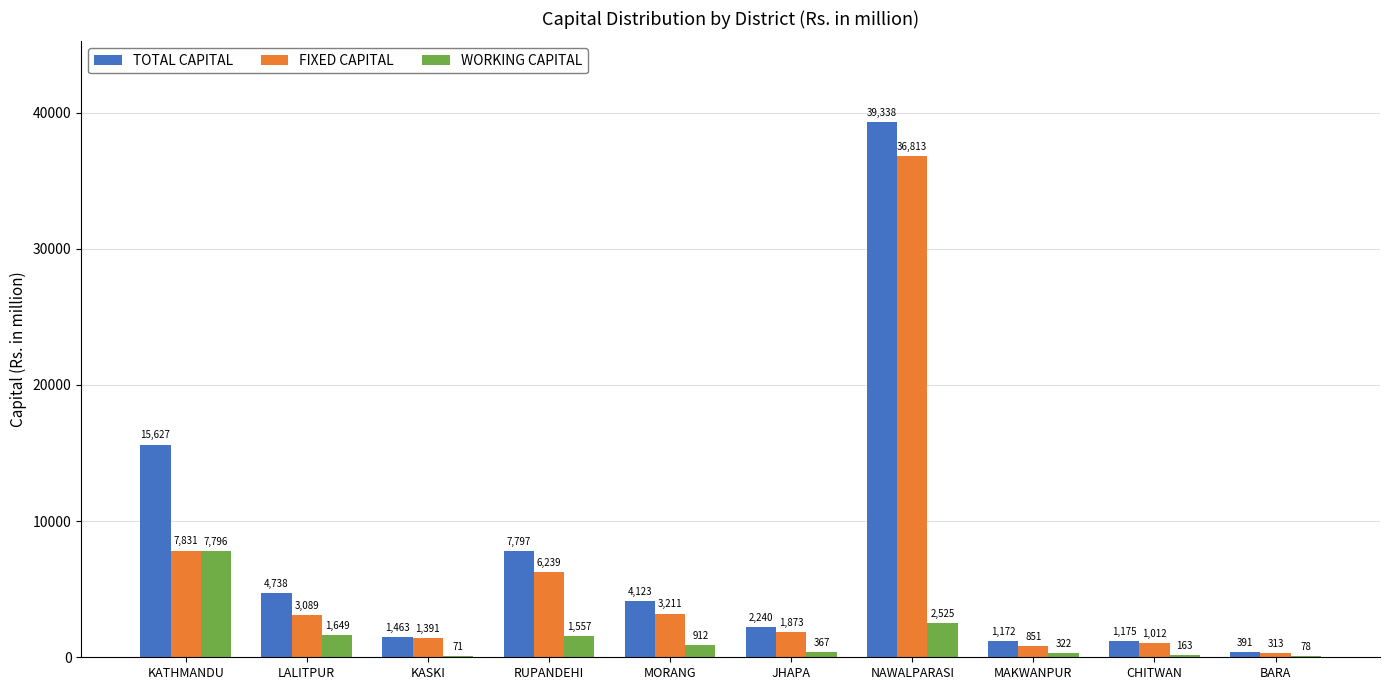

What is the maximum value shown in the chart?

39337.7